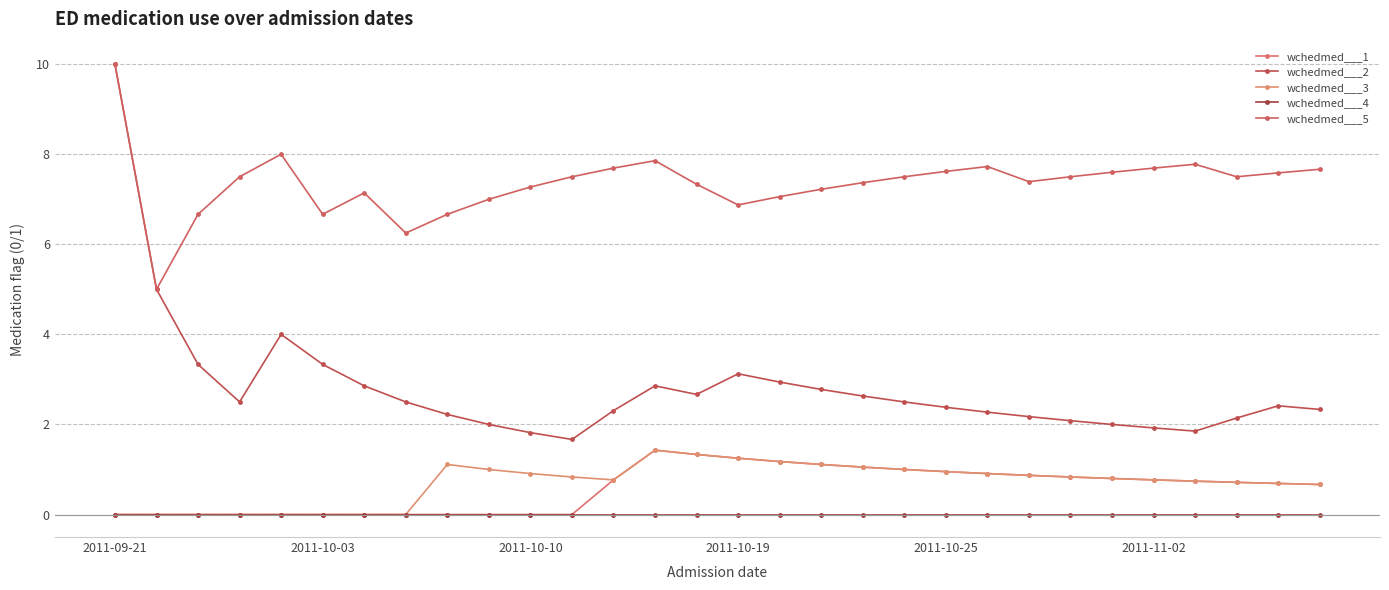

What are all the series names shown in the legend?

wchedmed___1, wchedmed___2, wchedmed___3, wchedmed___4, wchedmed___5